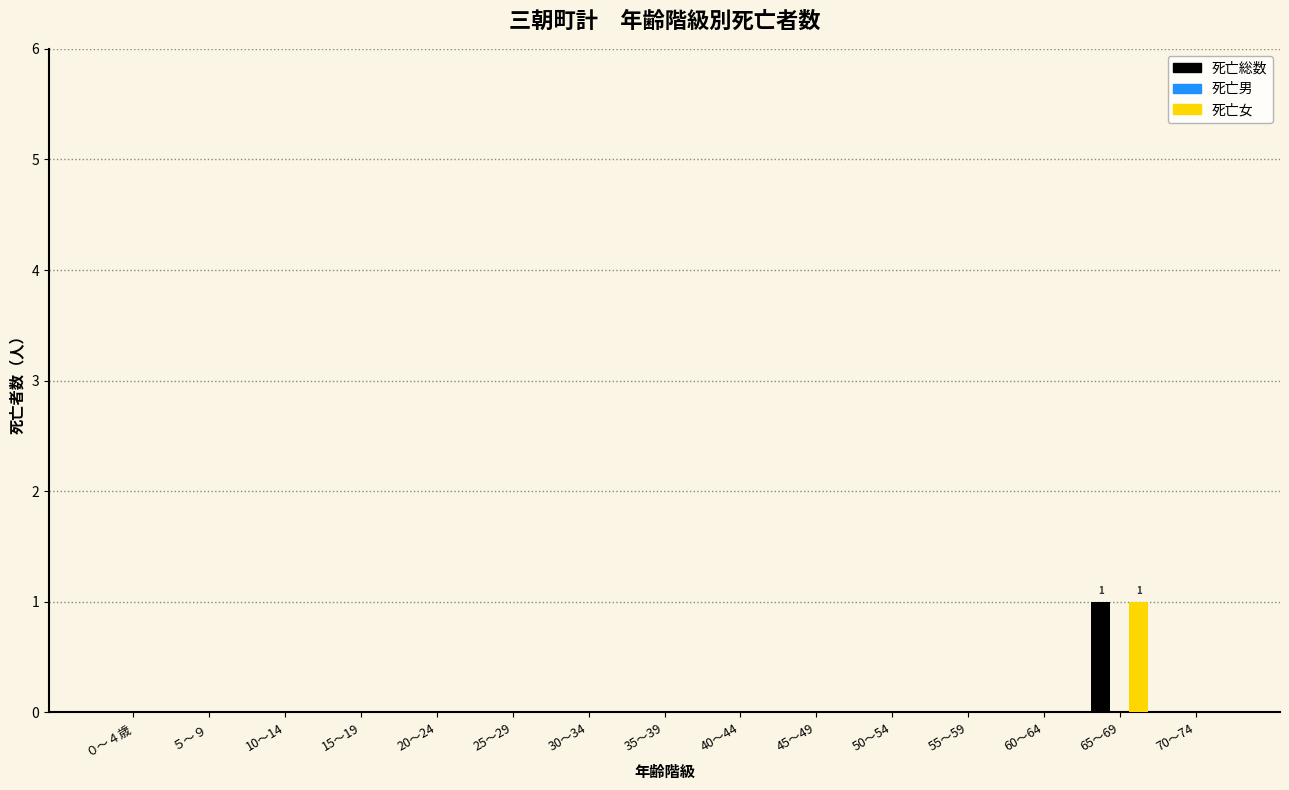

At which category is the sum across all series the highest?

65～69